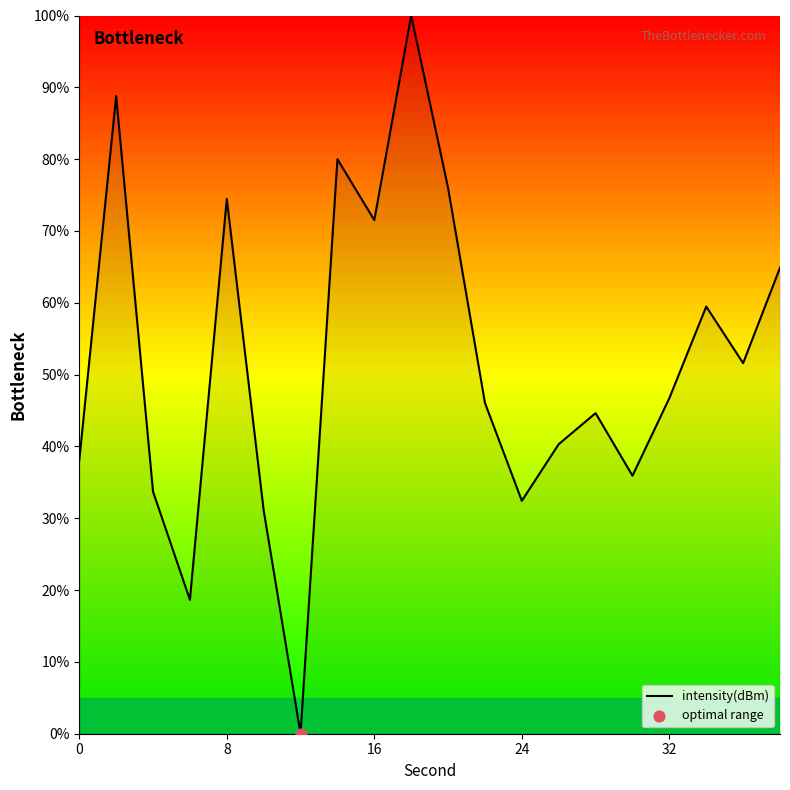

What is the maximum value shown in the chart?

100.0